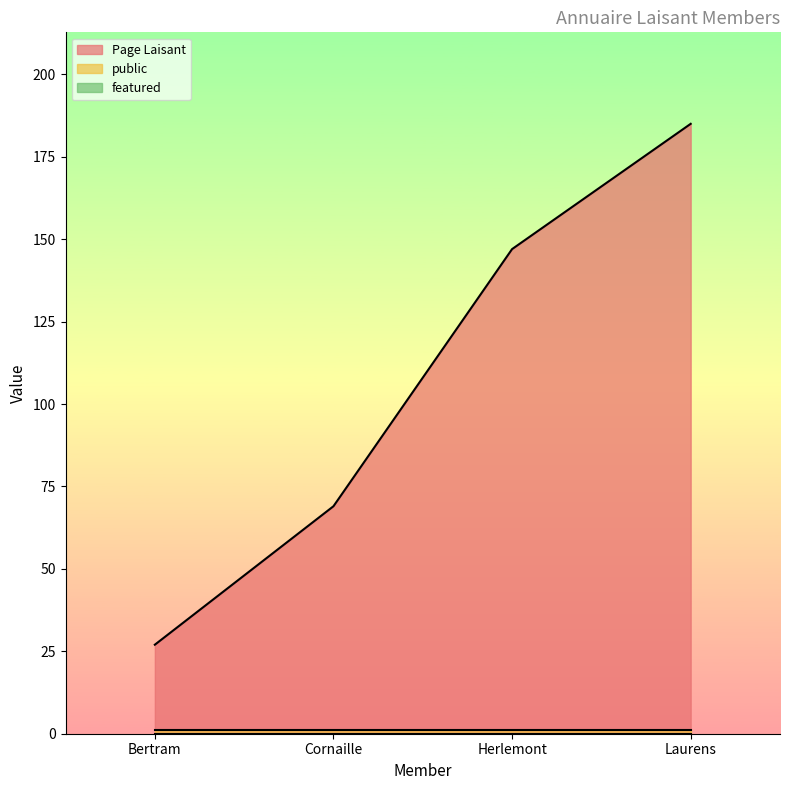

The featured series shows 0 at Laurens. True or false?

True